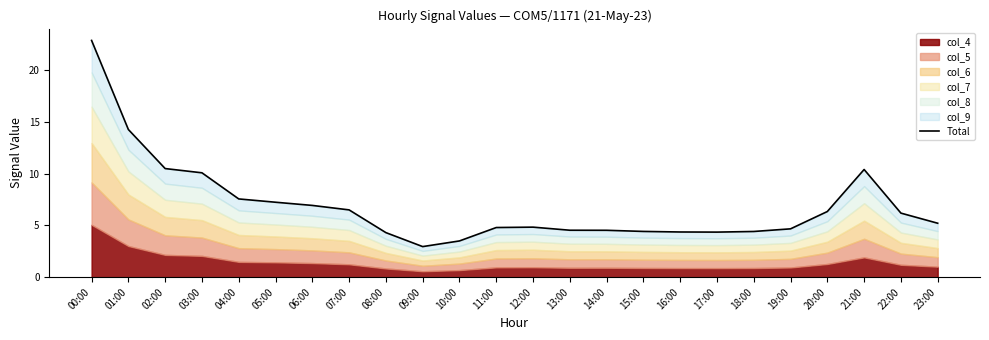

True or false: the data shows 1.3 at 19:00.

False